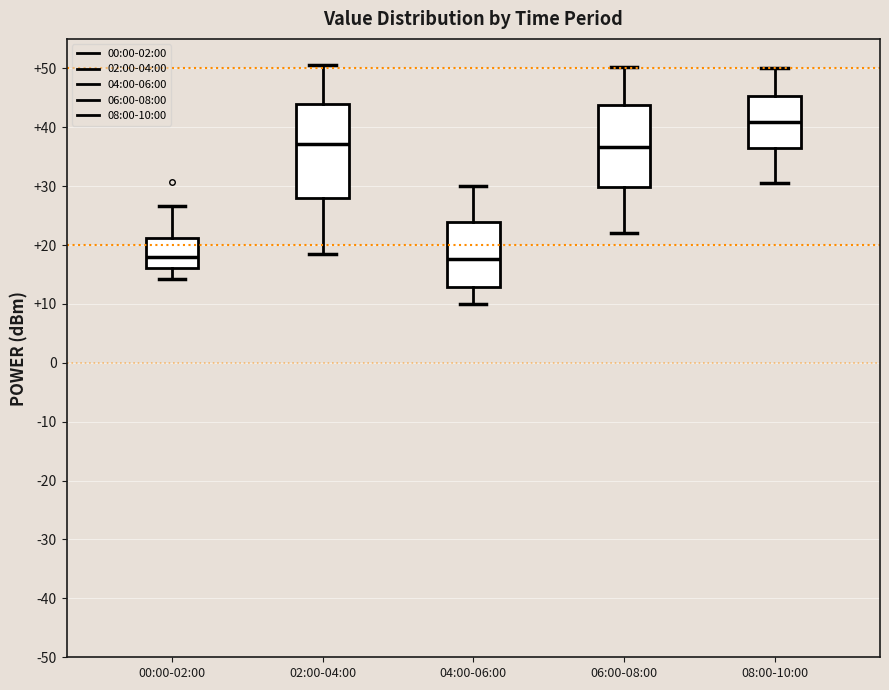

Reading left to right, transcribe this box plot: for each box, give where its median line is, the range the box spans, and where its two whiskers end, as read against the y-axis. The values are not printed on the chart, so give them approximately, as read against the axis.

00:00-02:00: median 18, box 16 to 21, whiskers 14 to 27
02:00-04:00: median 37, box 28 to 44, whiskers 19 to 51
04:00-06:00: median 18, box 13 to 24, whiskers 10 to 30
06:00-08:00: median 37, box 30 to 44, whiskers 22 to 50
08:00-10:00: median 41, box 37 to 45, whiskers 31 to 50